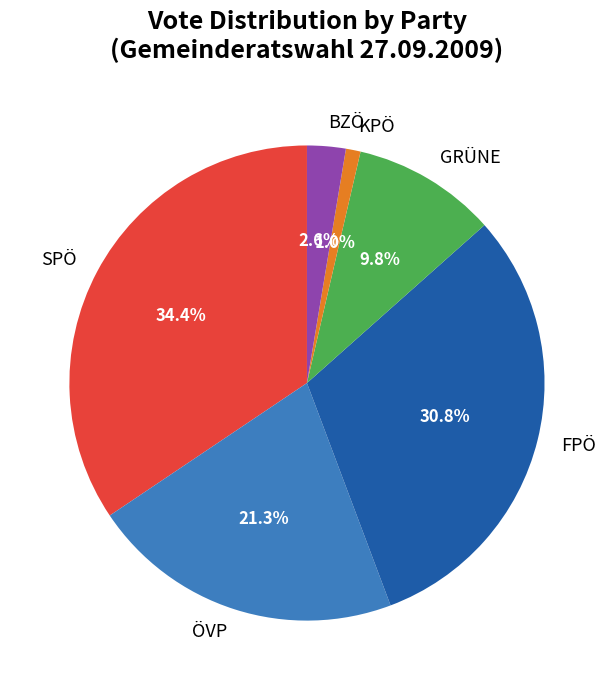

Which has a higher value, KPÖ or GRÜNE?

GRÜNE